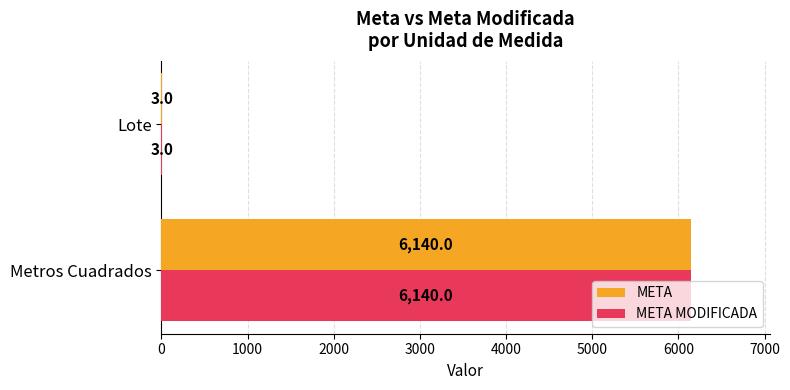

How many data points does each series have?

2